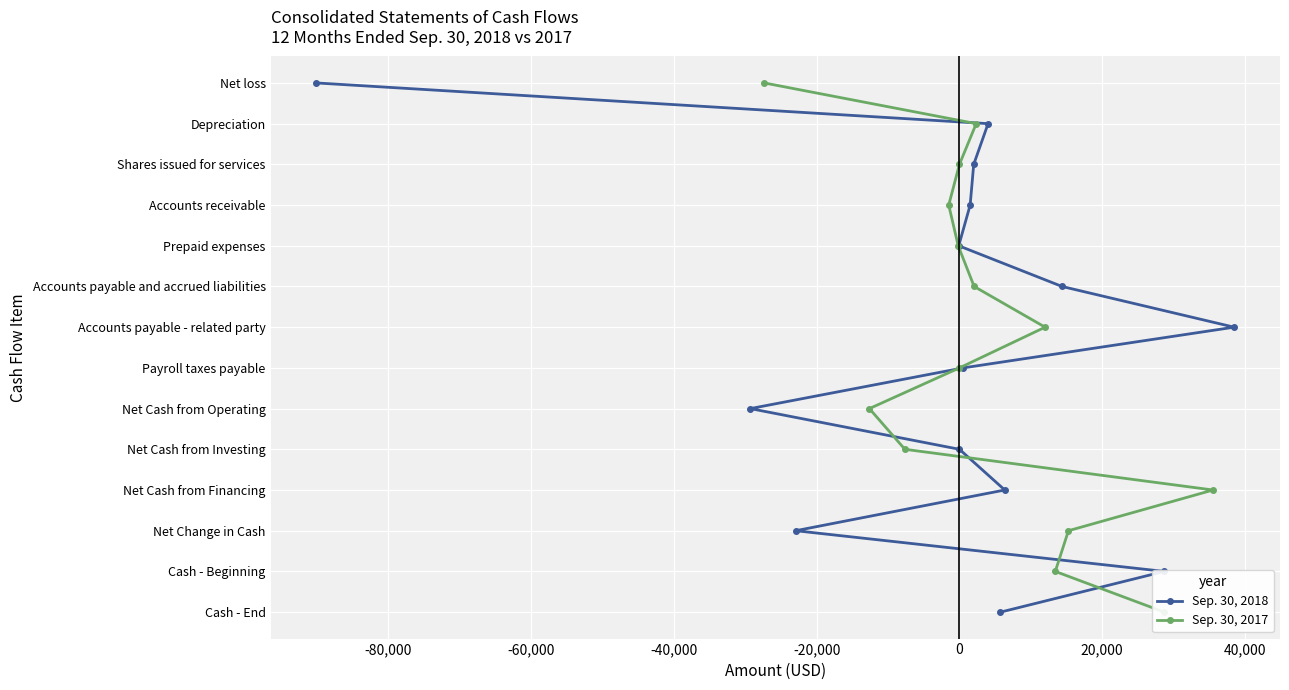

How many lines are shown in the chart?

2